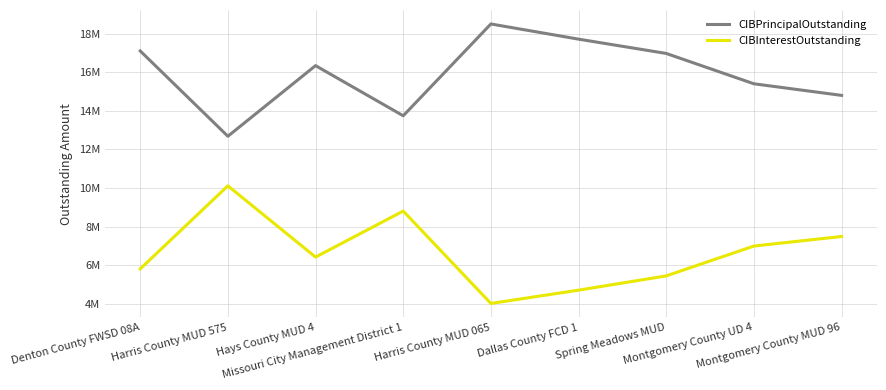

Rank the series by their average value, from lowest to highest.

CIBInterestOutstanding, CIBPrincipalOutstanding